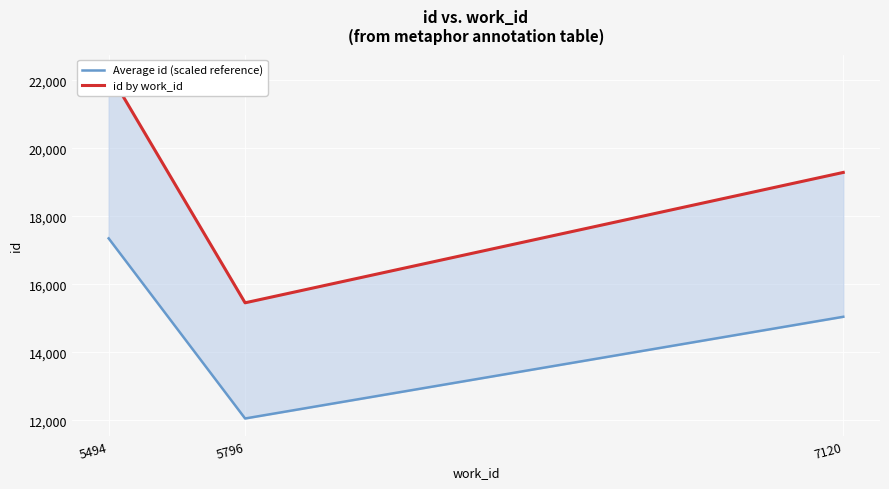

What is the greatest value displayed?

22248.0